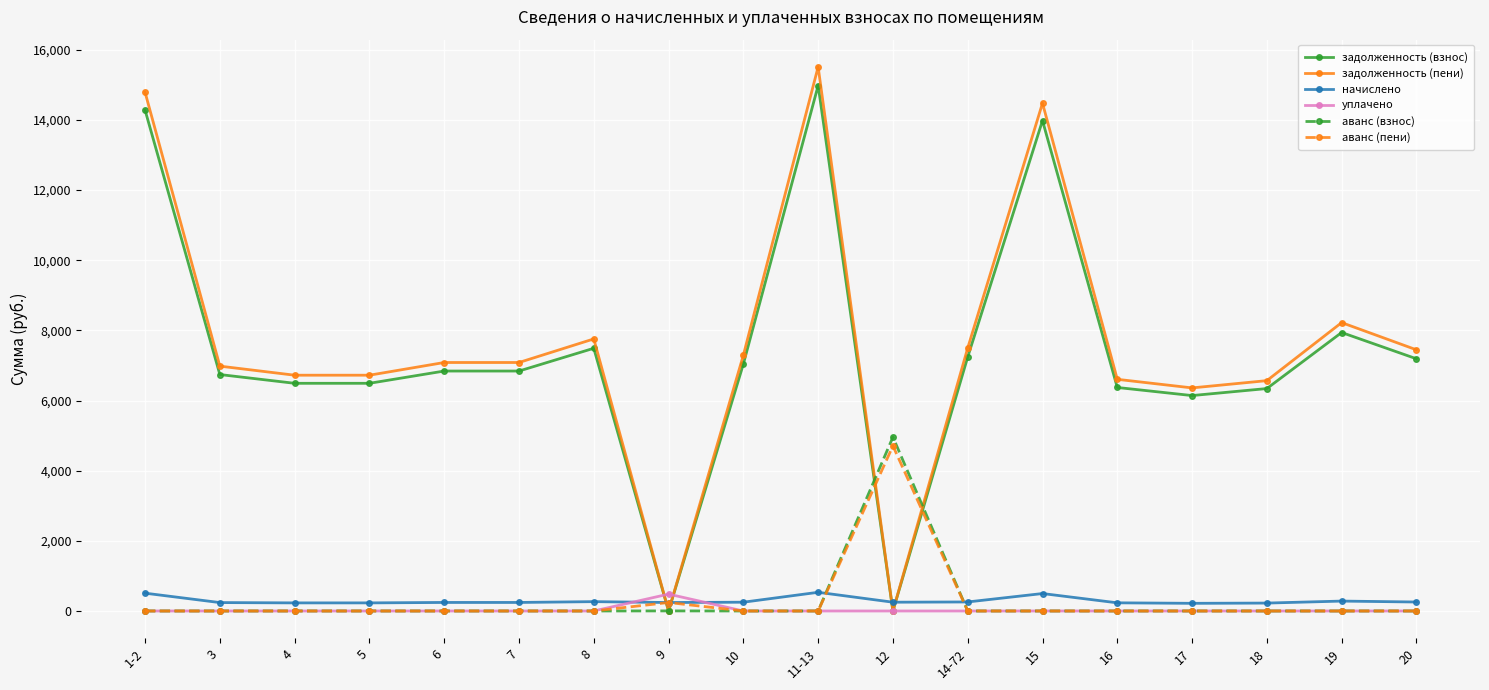

What is the value of the начислено point at the 11th from the left?

250.4